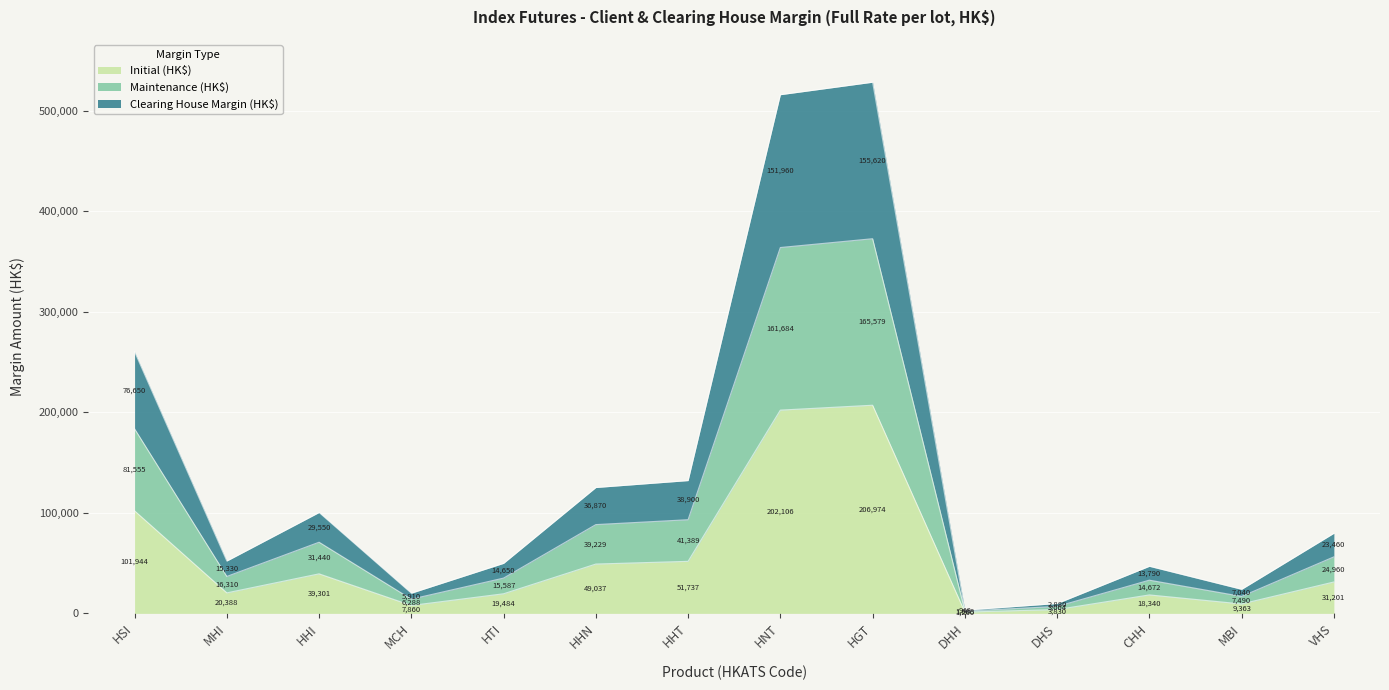

What is the difference between the Initial (HK$) values at CHH and HTI?

1144